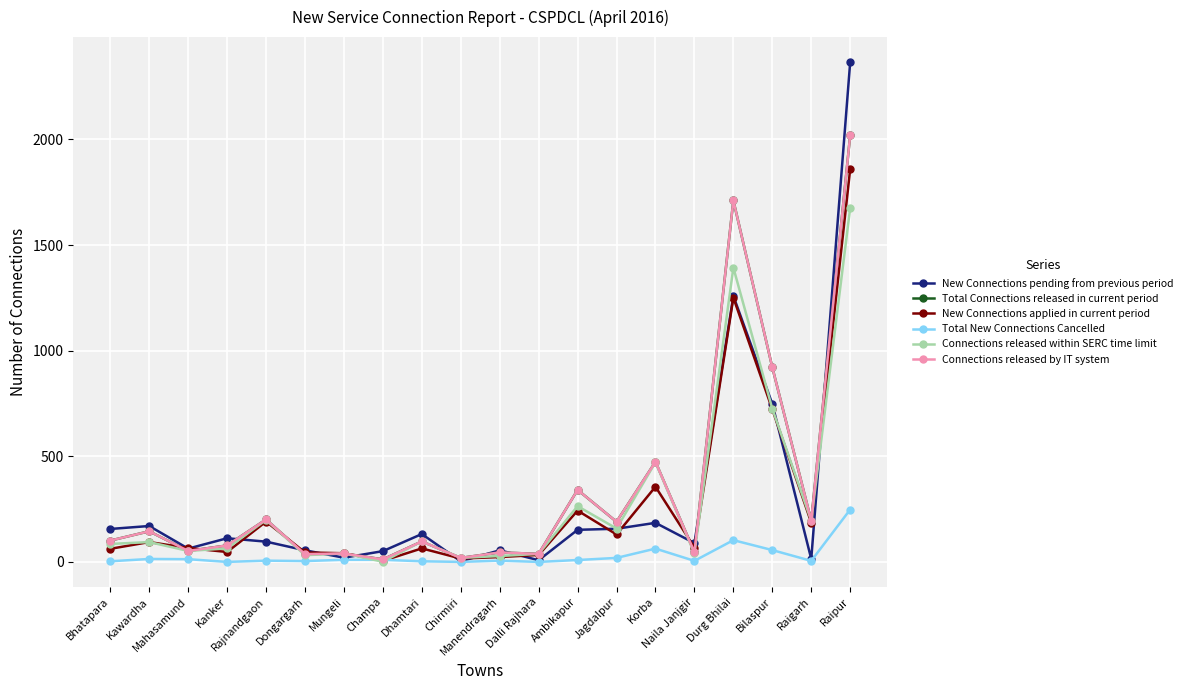

At which category does Connections released by IT system reach its first local valley?

Mahasamund